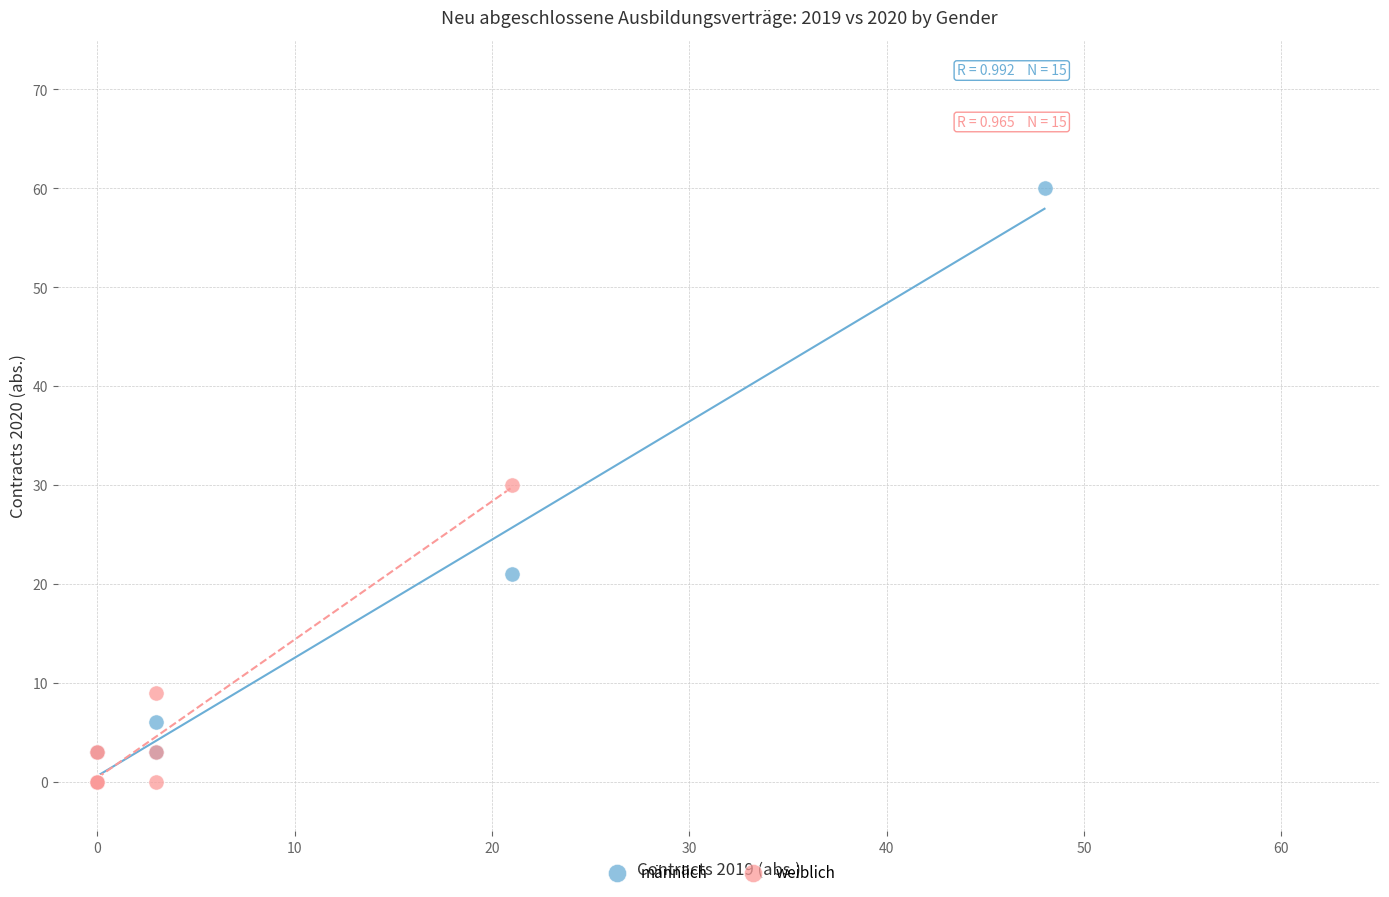

Which series has the widest spread of Y values?

männlich